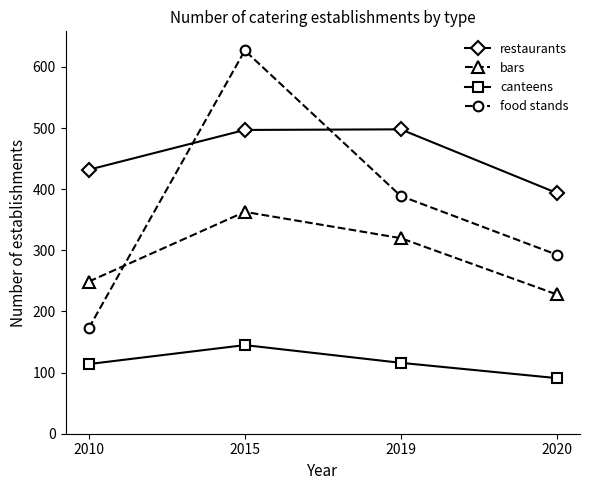

Is this an area chart (filled region under the line)?

No